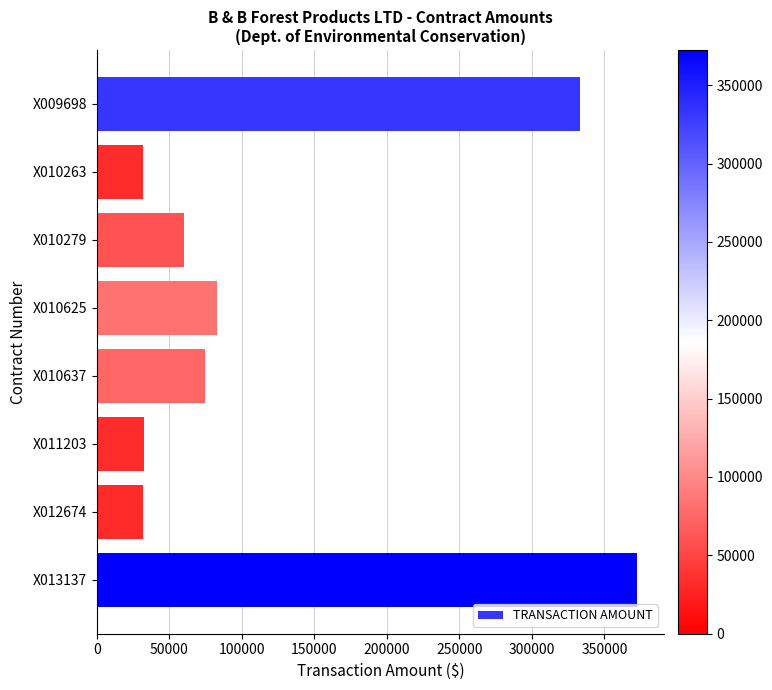

The value at X010263 is 32141. True or false?

True